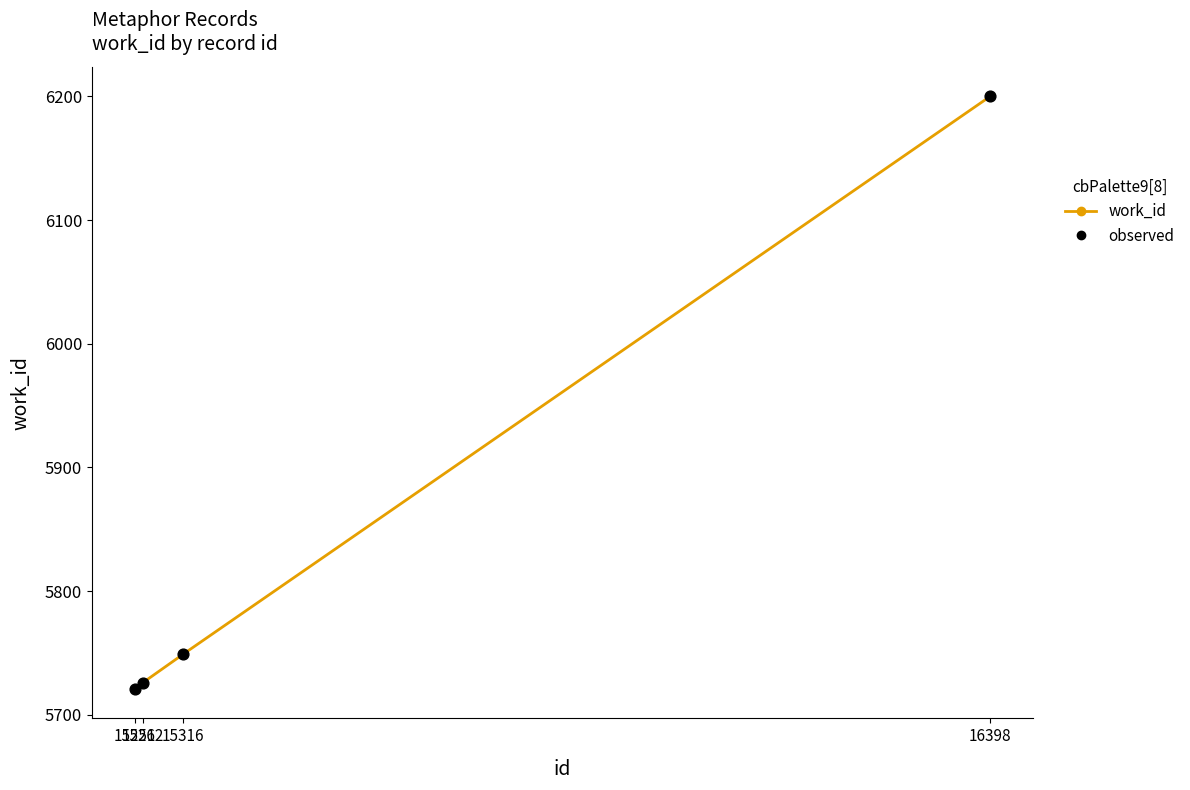

True or false: the data has more than 0 interior local peaks.

False